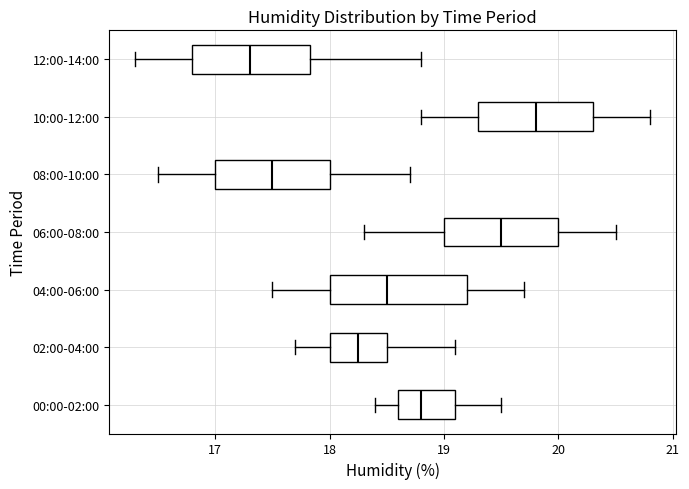

Which box is the widest, from its left edge to its right edge?

04:00-06:00